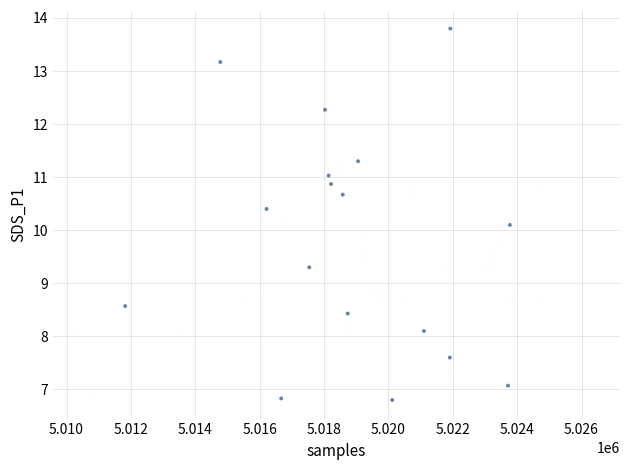

What is the range of Y values (max minus min)?

7.0